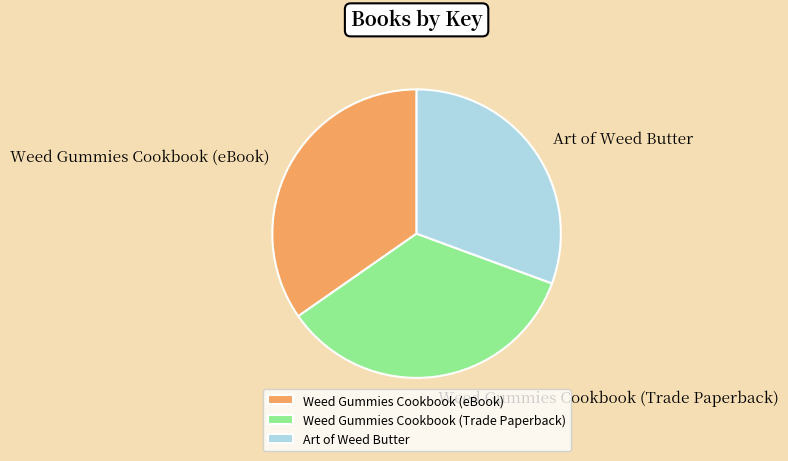

Do Art of Weed Butter and Weed Gummies Cookbook (eBook) together represent more than half of the pie?

Yes